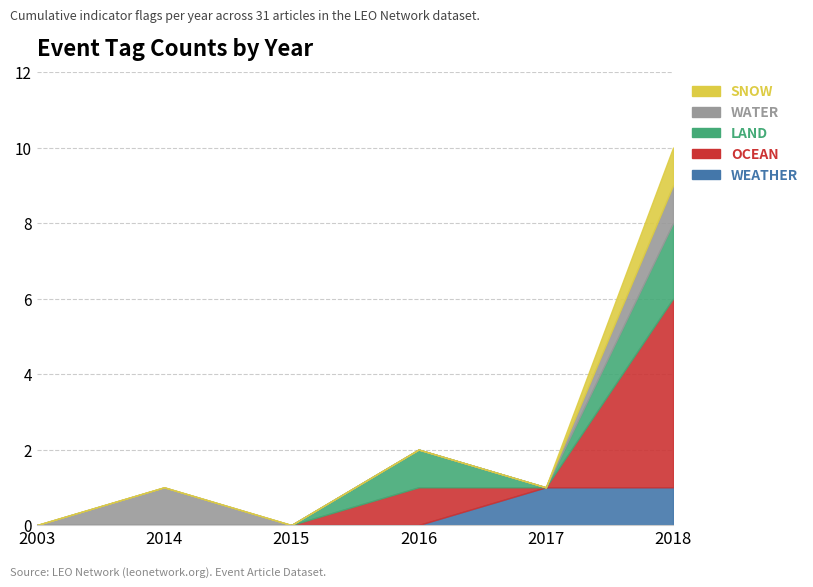

Which category has the highest value in the LAND series?

2018